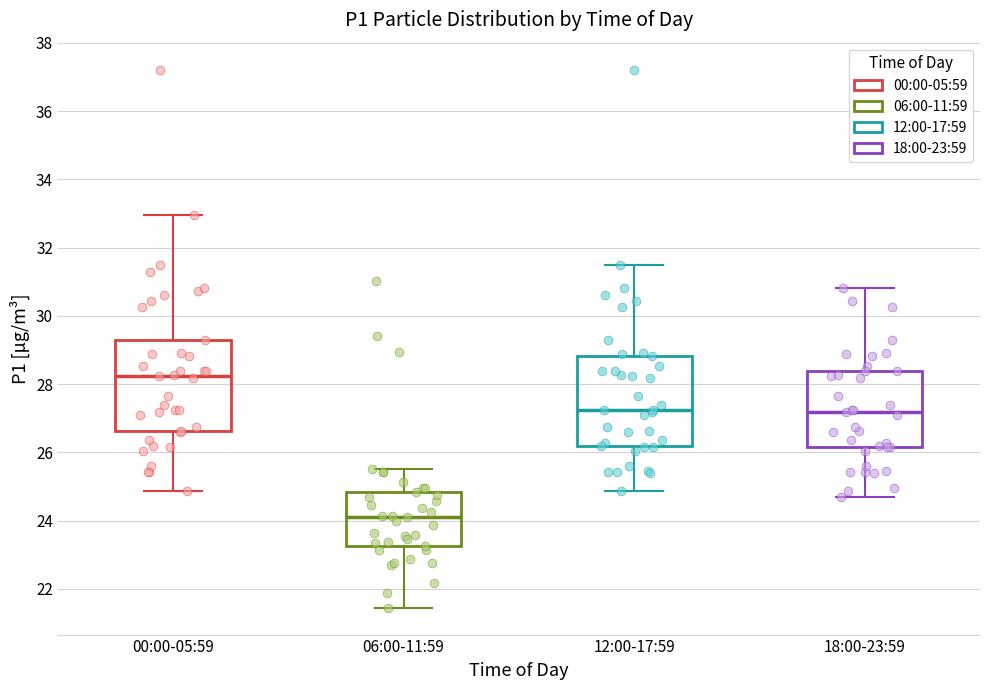

Where does the upper whisker of the box for 18:00-23:59 end on the y-axis? The values are not printed on the chart, so give them approximately, as read against the axis.

30.8